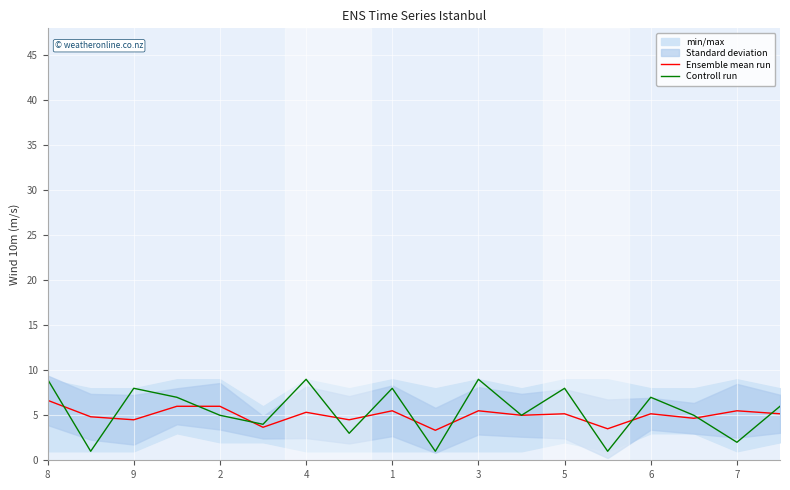

What is the maximum value for Controll run?

9.0